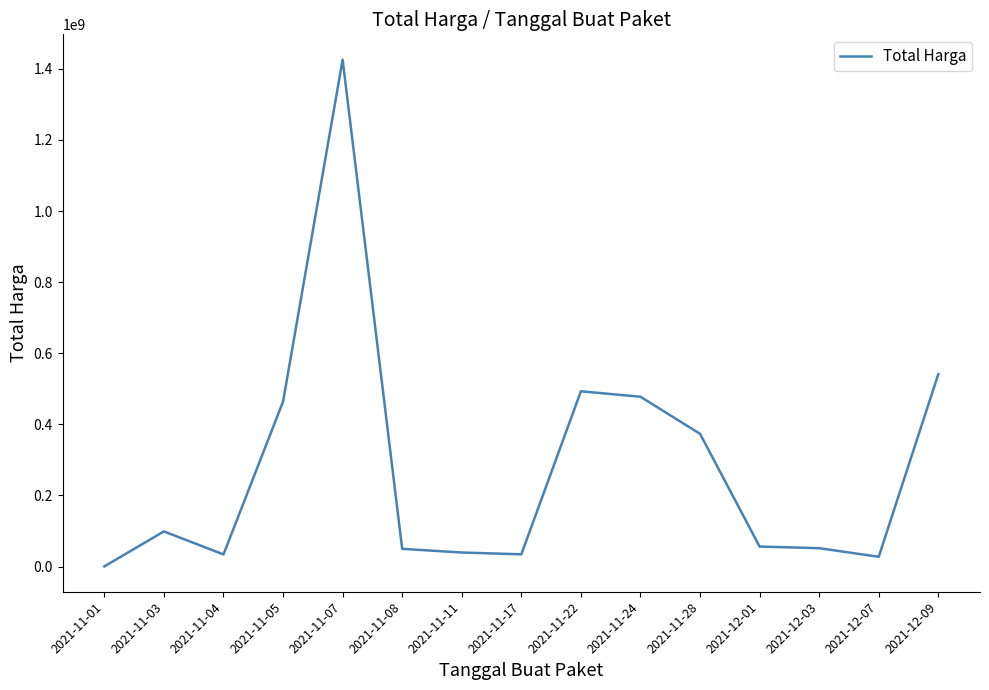

Which label corresponds to the largest value in the chart?

2021-11-07